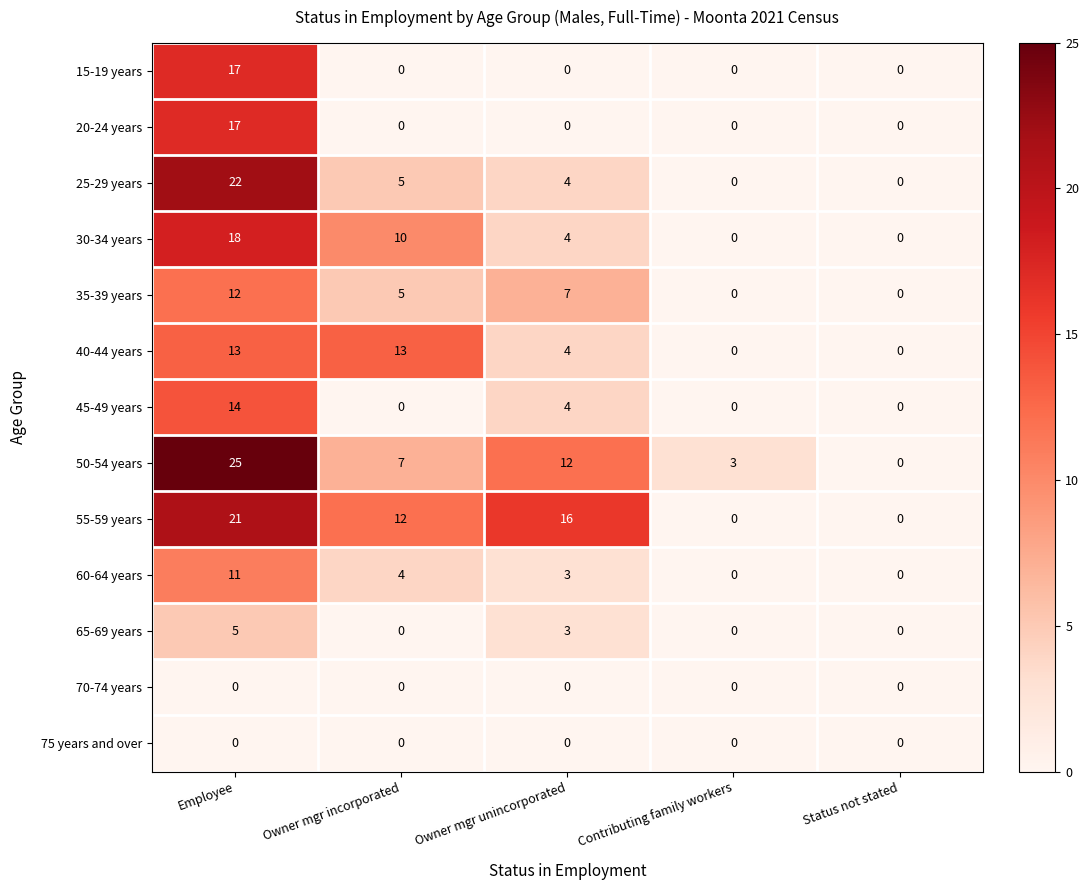

The value of 70-74 years at Employee is 0. True or false?

True